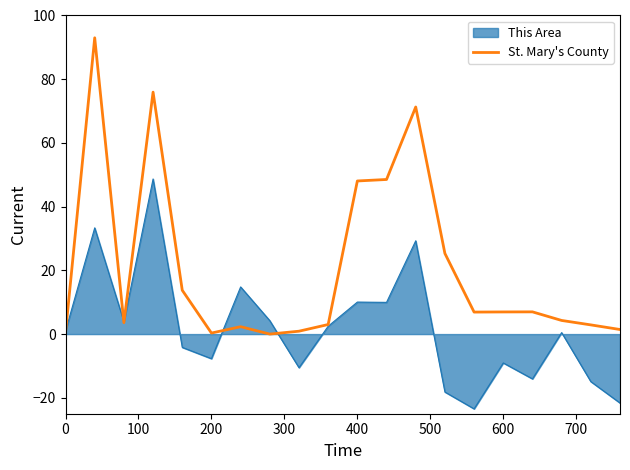

List the series in order of their peak value, highest first.

St. Mary's County, This Area